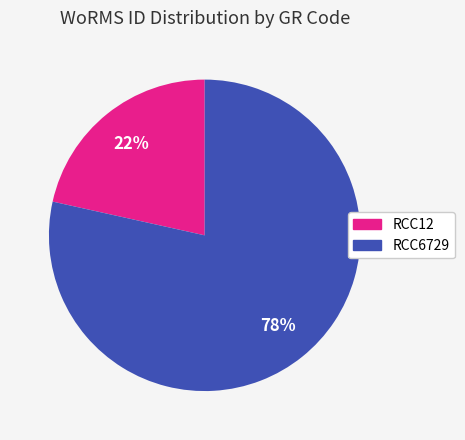

What is the smallest slice in the pie chart?

RCC12